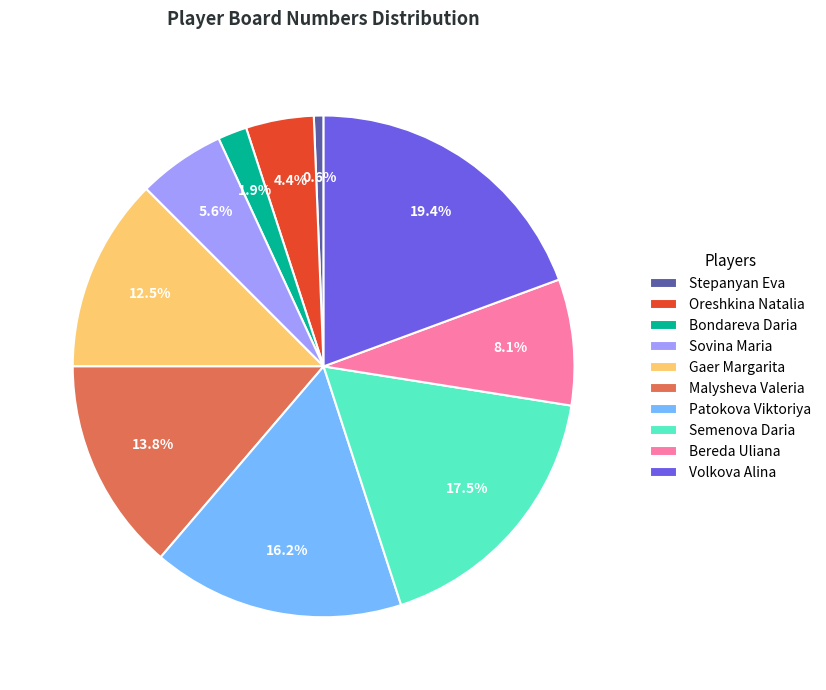

Do Malysheva Valeria and Patokova Viktoriya together represent more than half of the pie?

No